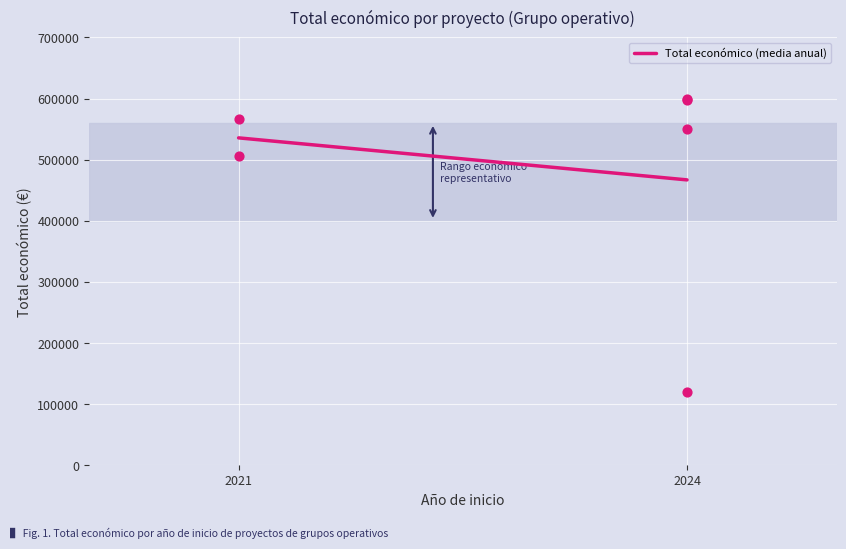

What Y value in the scatter plot is closest to 360000?

505519